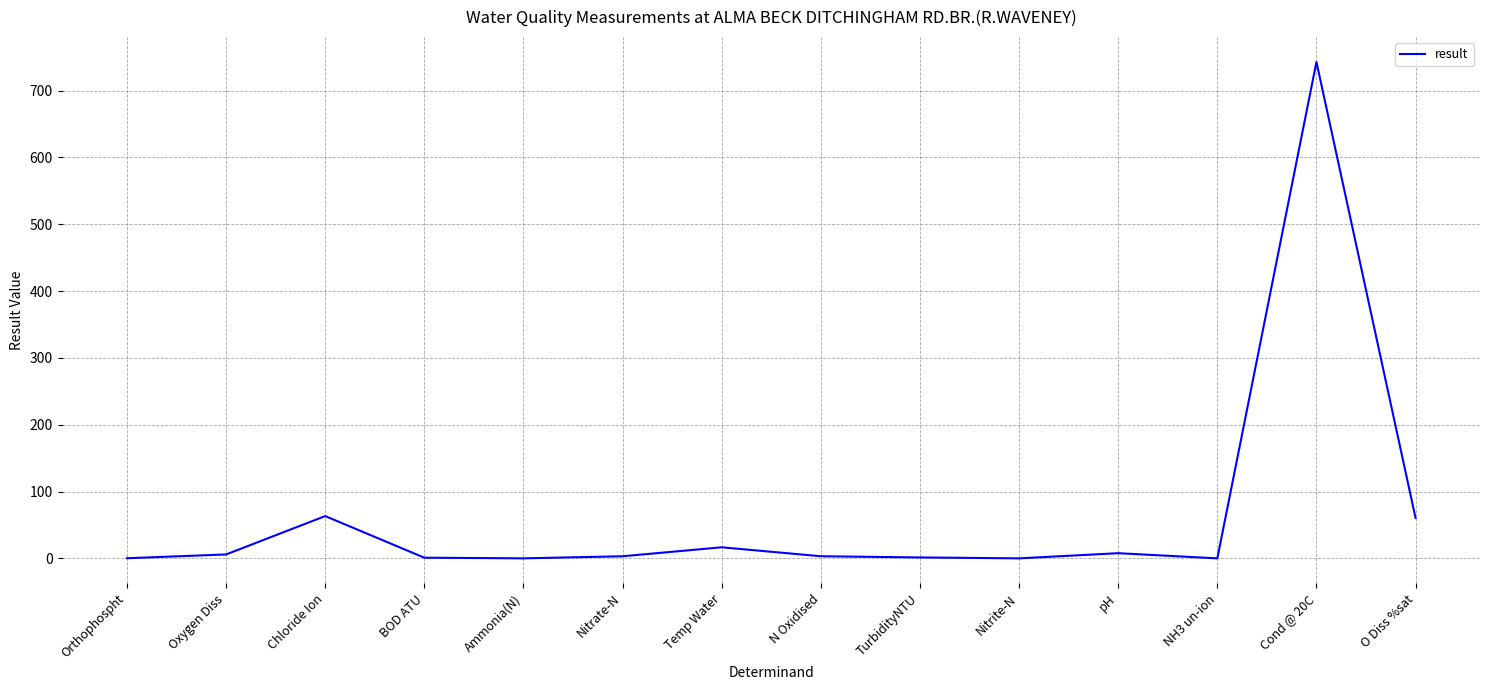

Is it true that the value at O Diss %sat is 104.5?

False